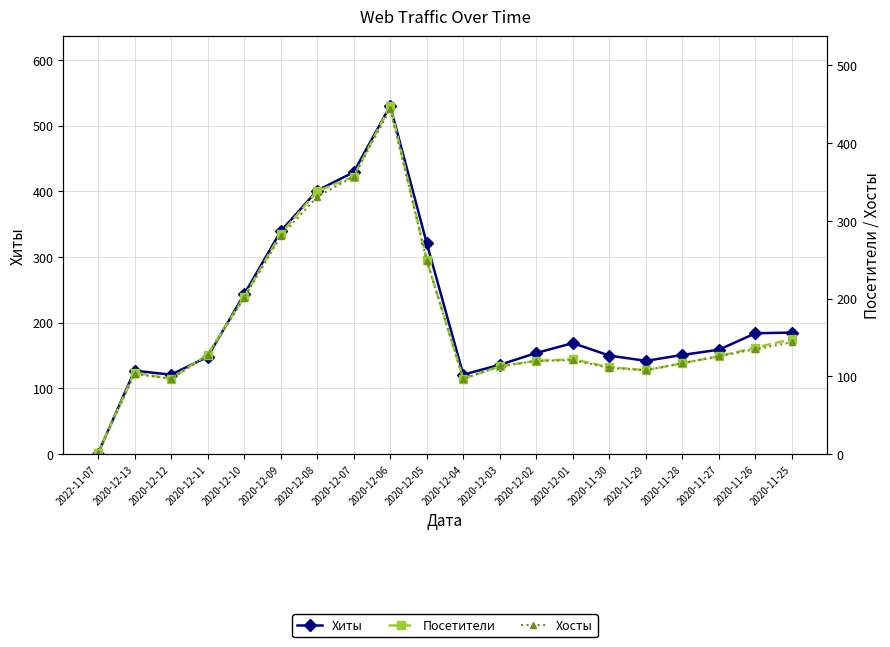

Which series has the largest range (max minus min)?

Хиты